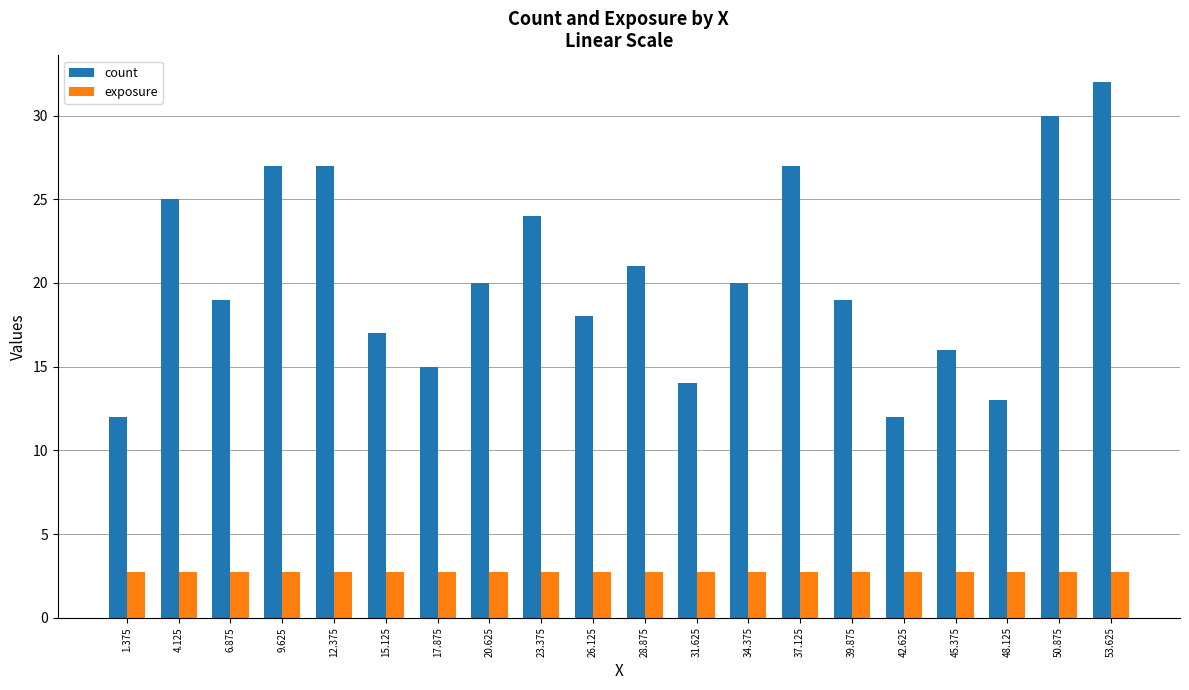

Is it true that count equals 27.4 at 15.125?

False